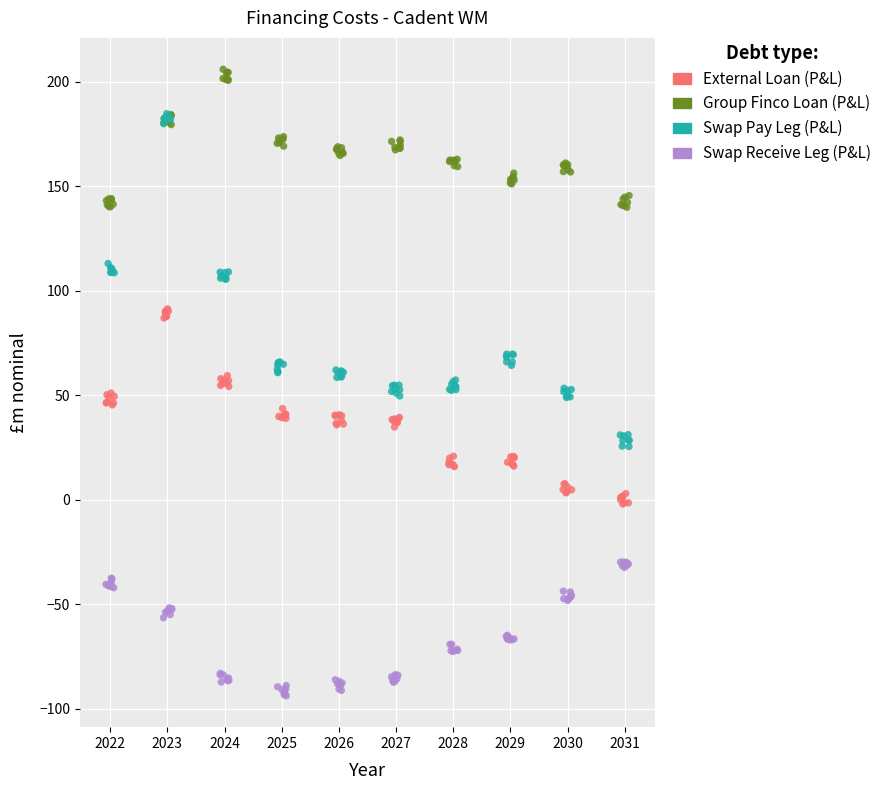

Which series reaches the minimum Y coordinate?

Swap Receive Leg (P&L)